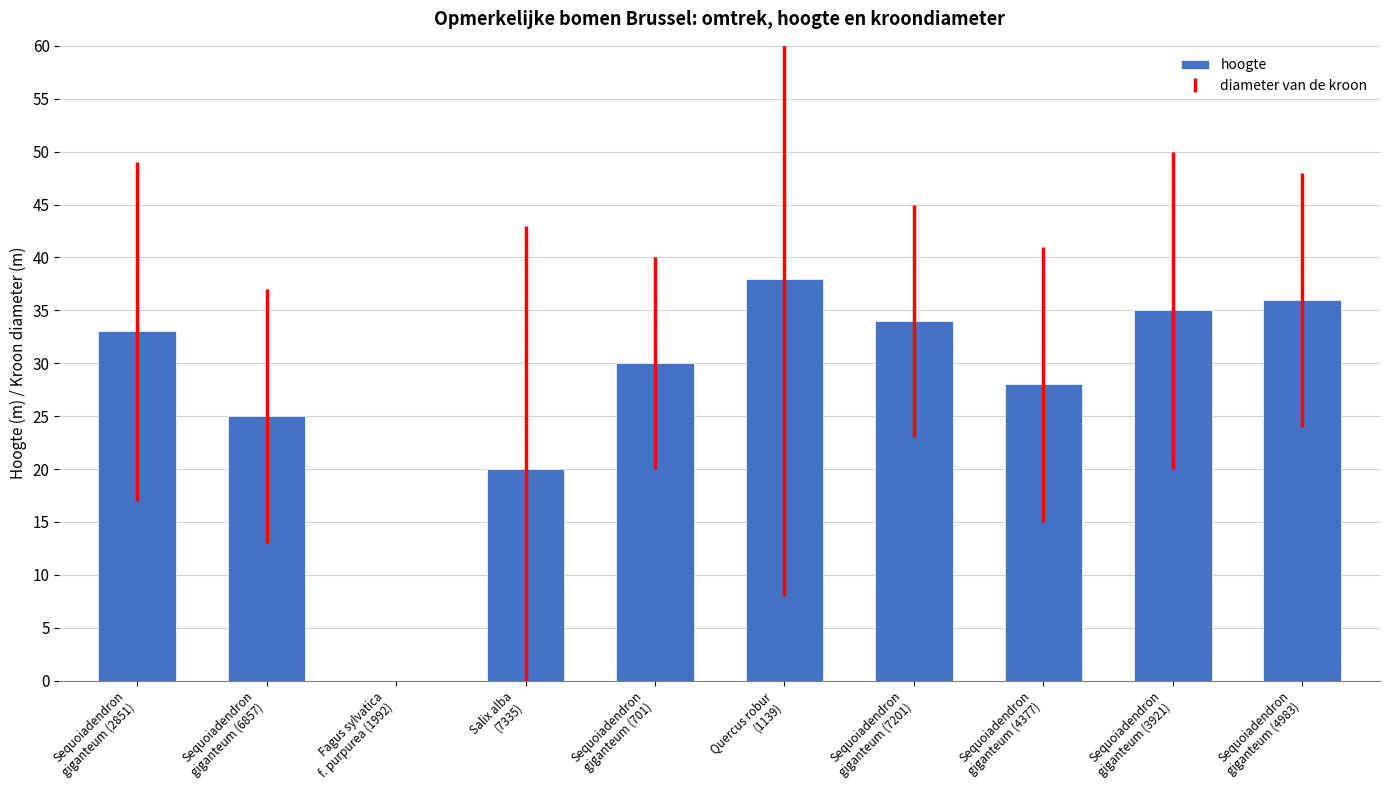

What is the ratio of the value at Sequoiadendron
giganteum (6857) to the value at Sequoiadendron
giganteum (701)?

0.8